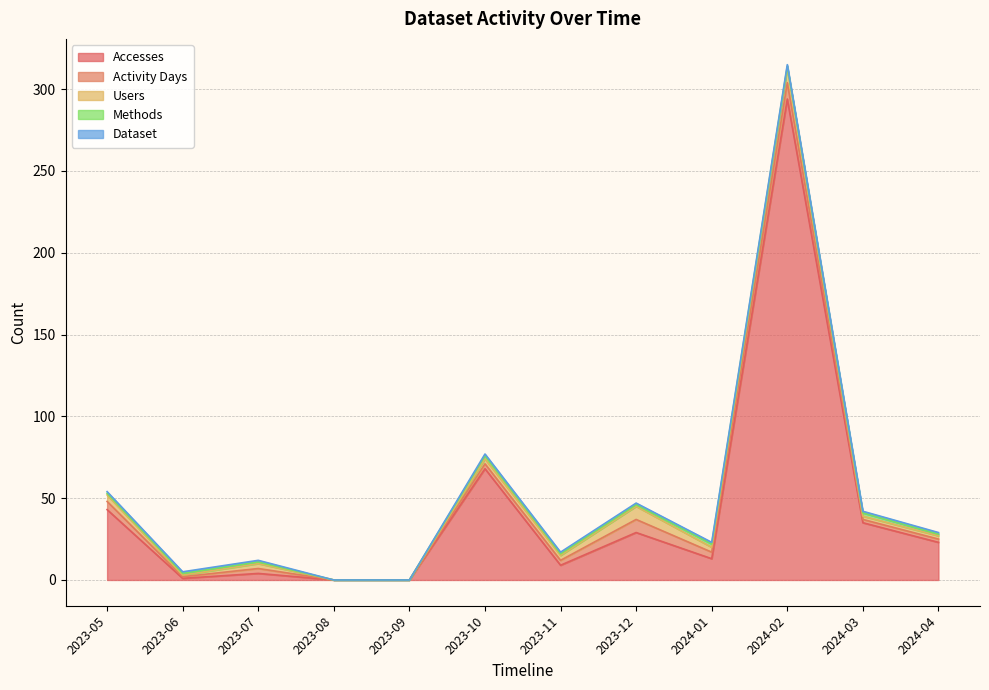

At which category is the sum across all series the highest?

2024-02